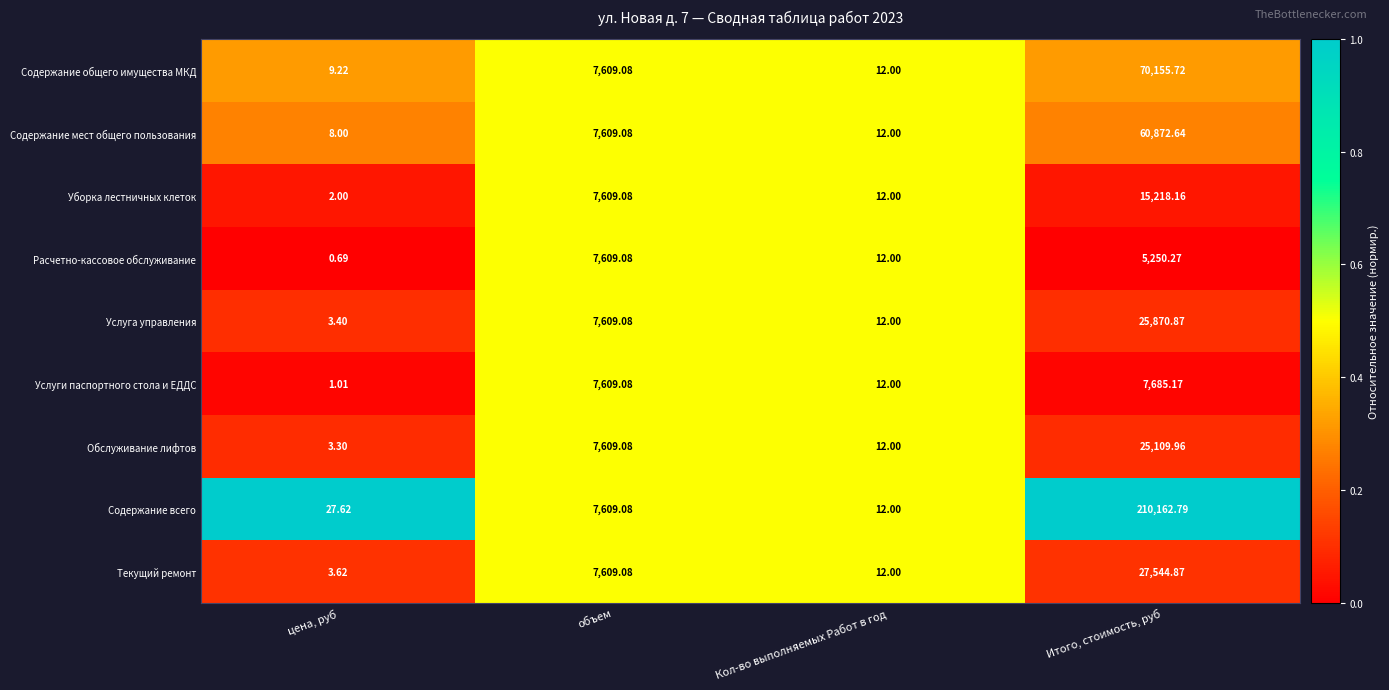

At which category does the chart reach its minimum across all series?

цена, руб